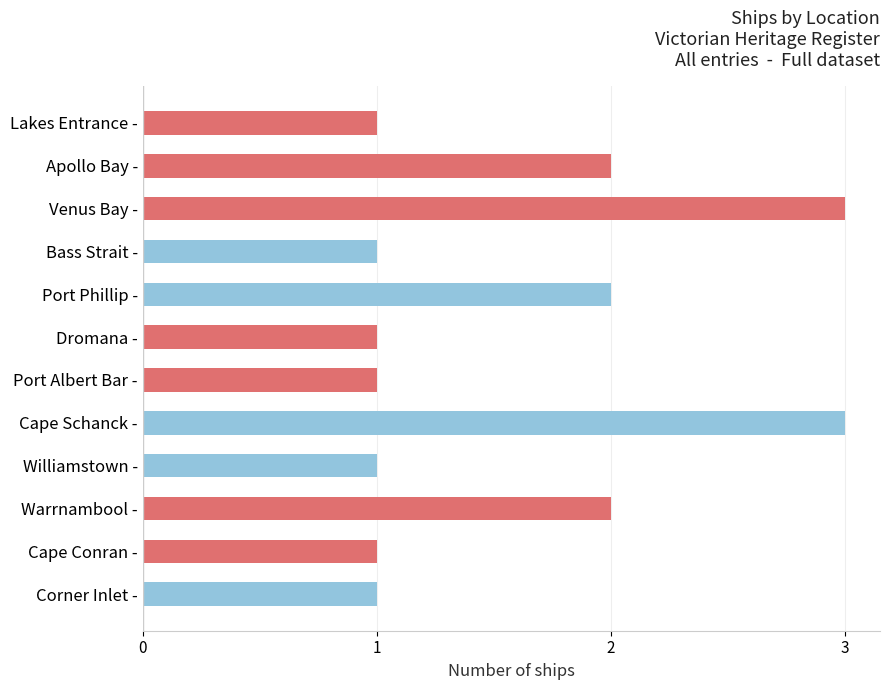

What is the greatest value displayed?

3